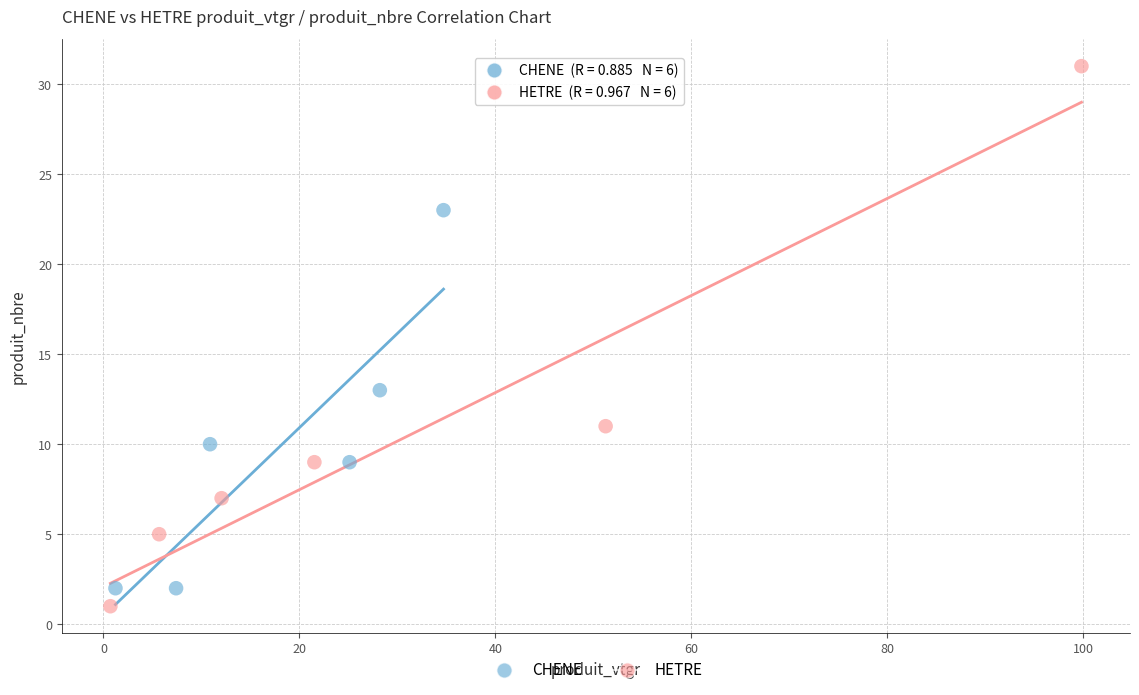

Which series has the widest spread of Y values?

HETRE